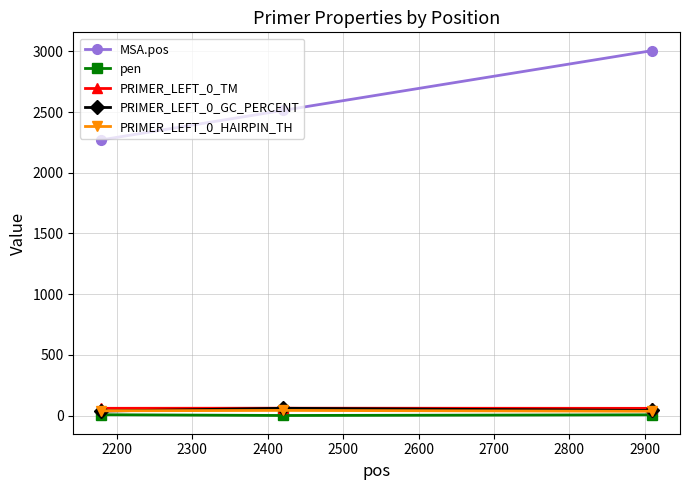

Which series has the widest spread of values?

MSA.pos